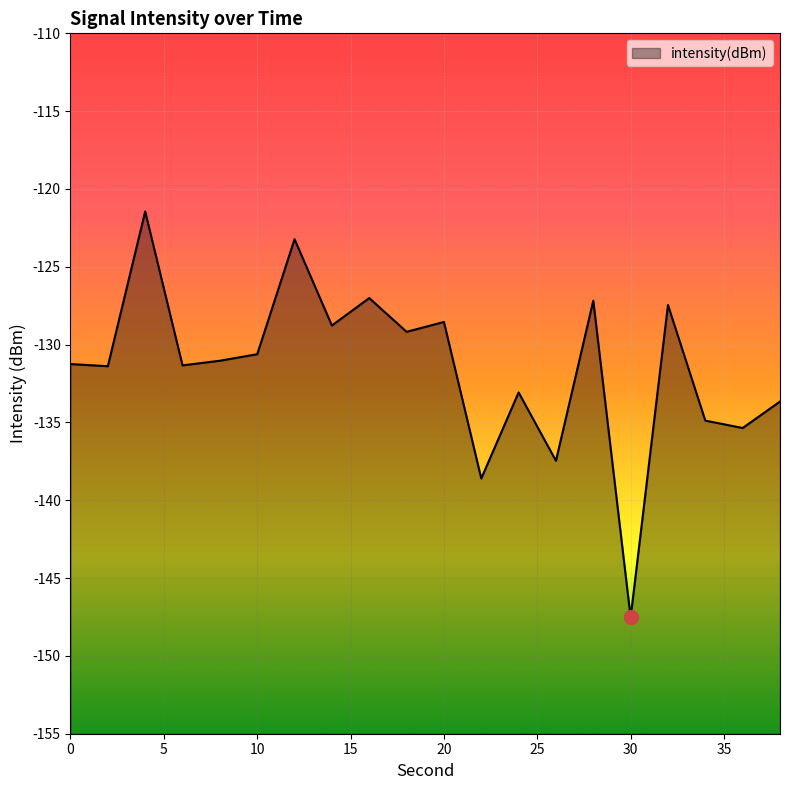

What is the greatest value displayed?

-121.4